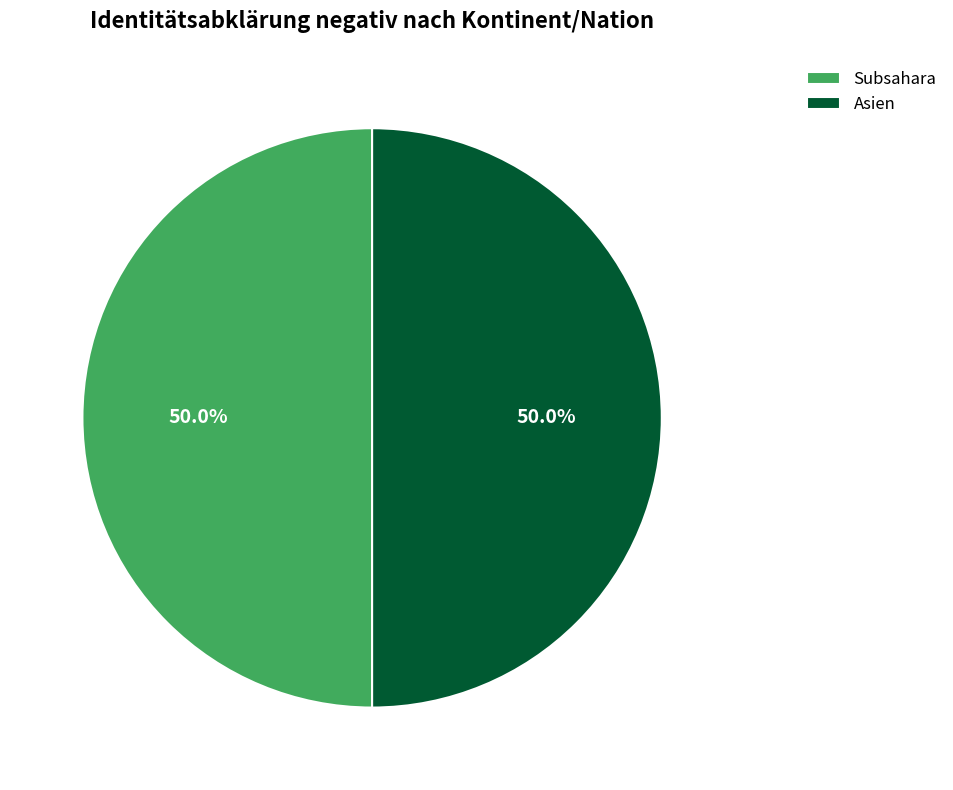

How many slices are in this pie chart?

2